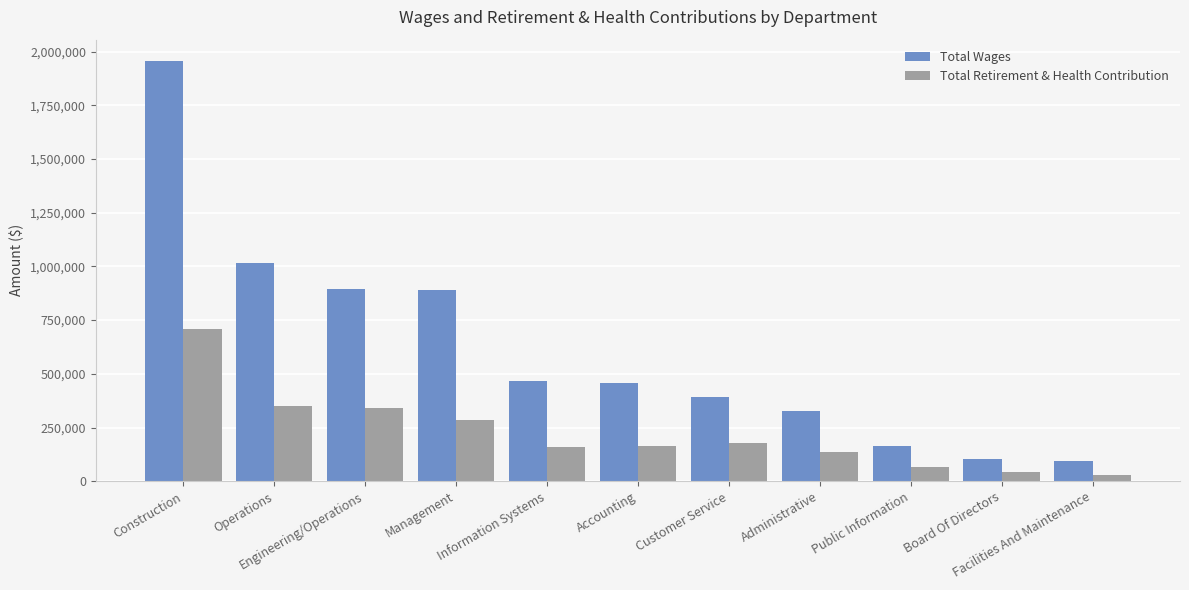

What position from the right is Administrative?

4